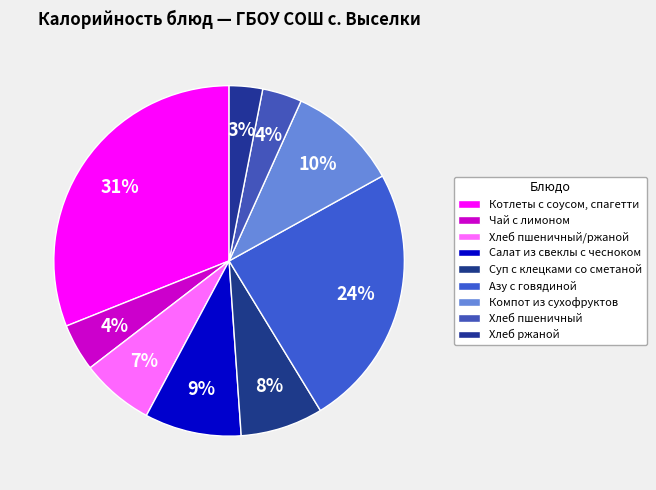

What is the change in value from Салат из свеклы с чесноком to Хлеб пшеничный?

-65.0